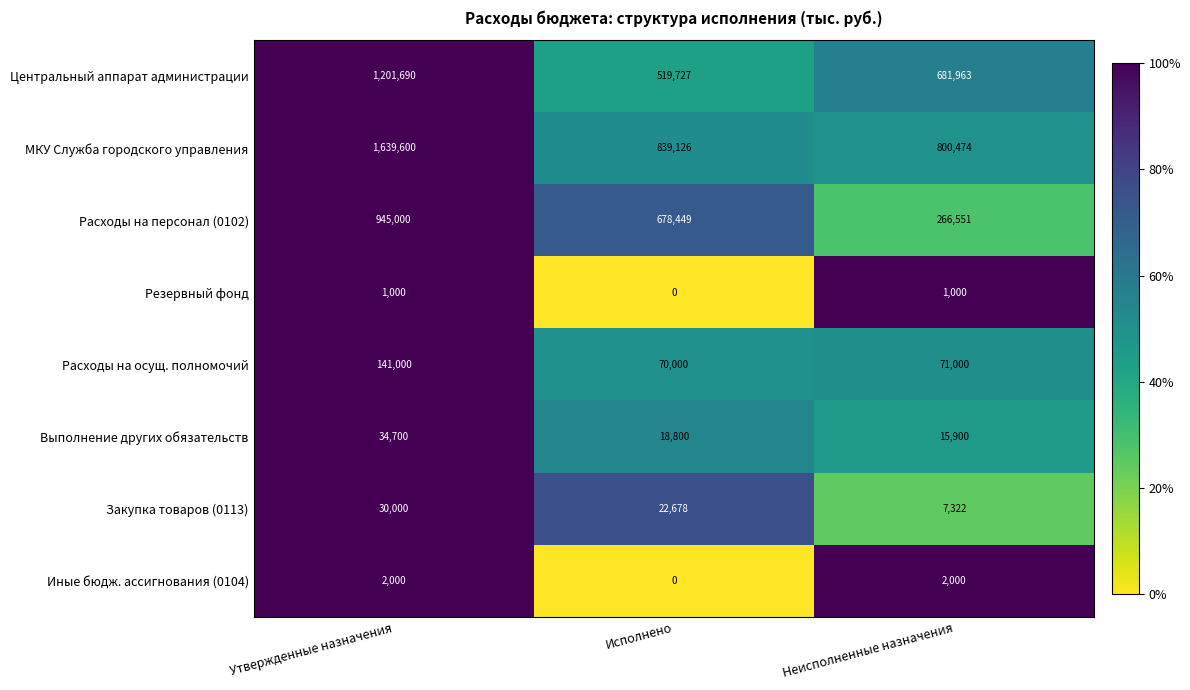

What is the maximum value shown in the chart?

1639600